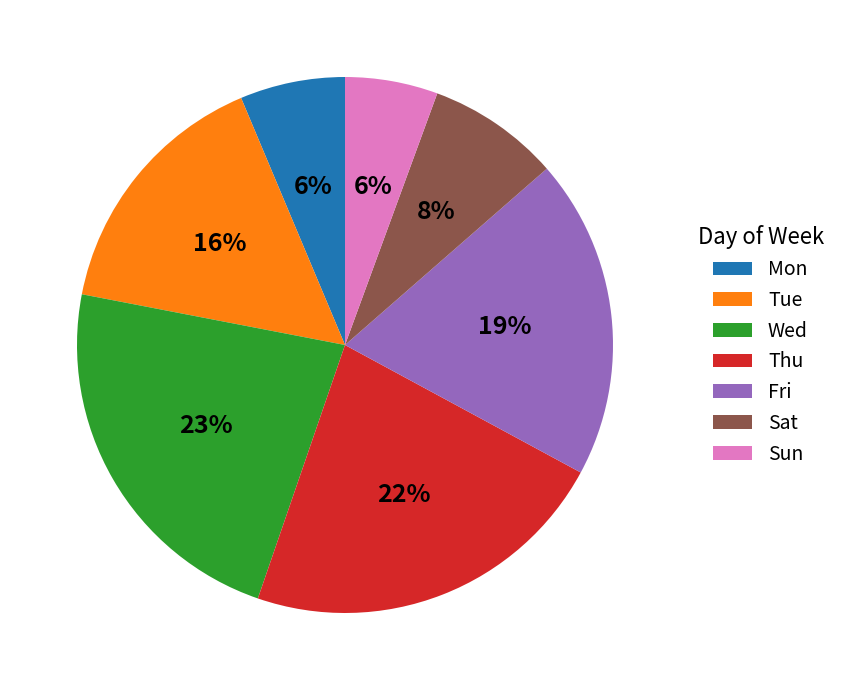

Between Thu and Fri, which is larger?

Thu